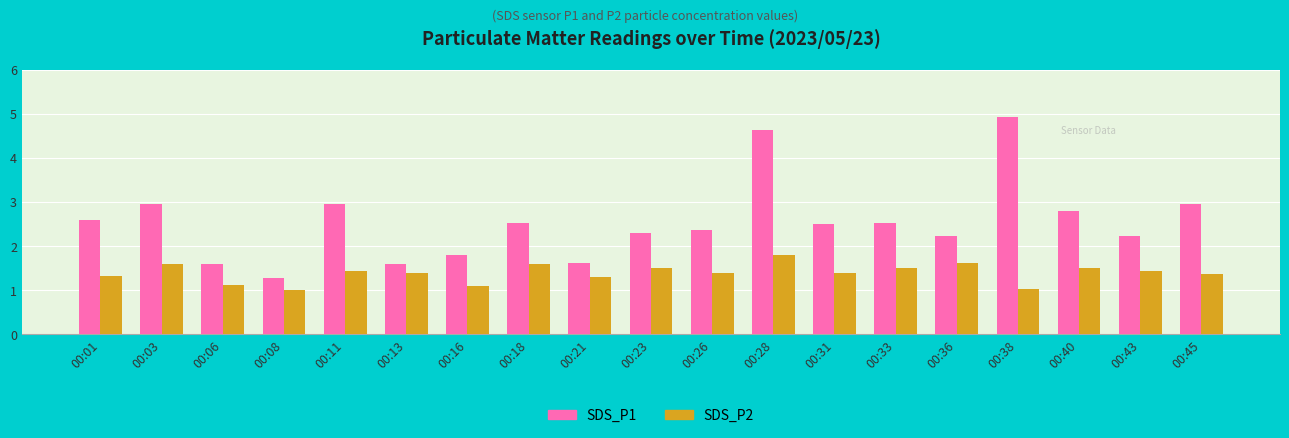

Reading left to right, what are all the values shown in this chart?

SDS_P1: 2.6	3.0	1.6	1.3	3.0	1.6	1.8	2.5	1.6	2.3	2.4	4.6	2.5	2.5	2.2	4.9	2.8	2.2	3.0
SDS_P2: 1.3	1.6	1.1	1.0	1.4	1.4	1.1	1.6	1.3	1.5	1.4	1.8	1.4	1.5	1.6	1.0	1.5	1.4	1.4